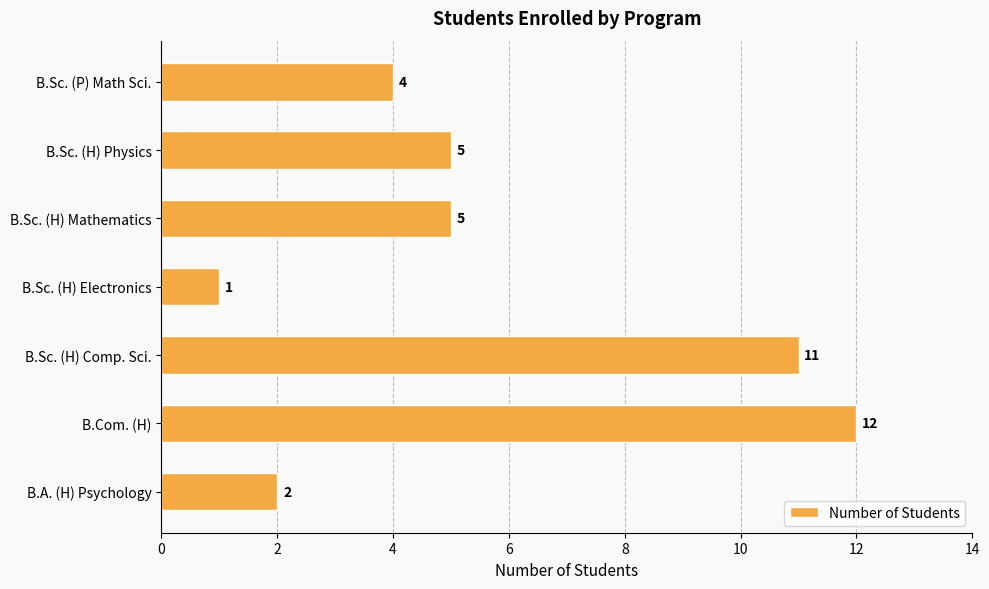

Read the value at B.Sc. (H) Mathematics.

5